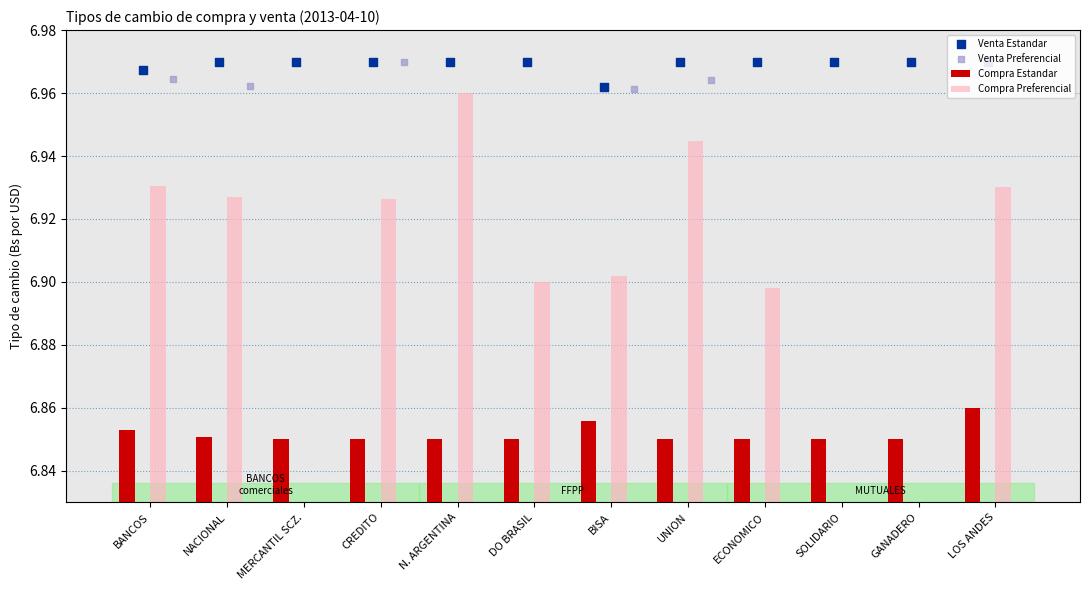

At which category is the sum across all series the highest?

UNION